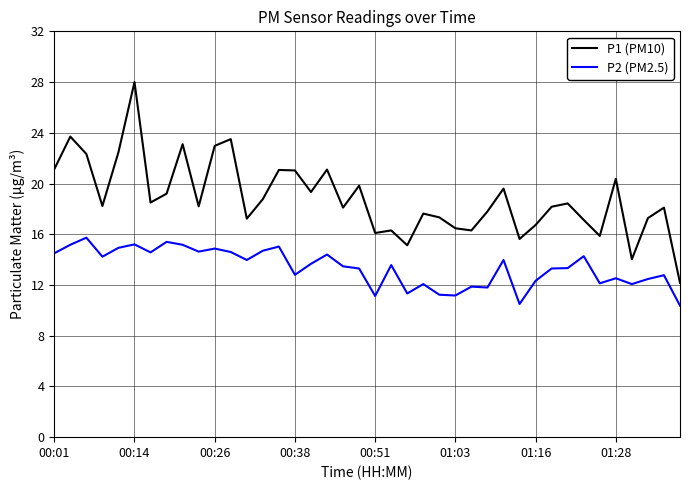

Which series has the largest range (max minus min)?

P1 (PM10)